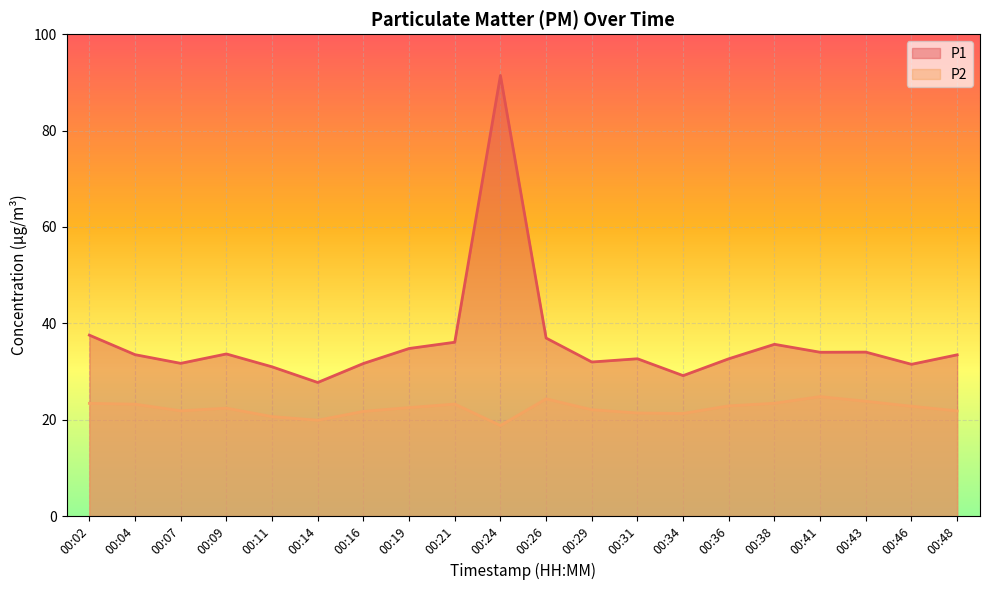

True or false: P2 has a value of 19.9 at 00:14.

True